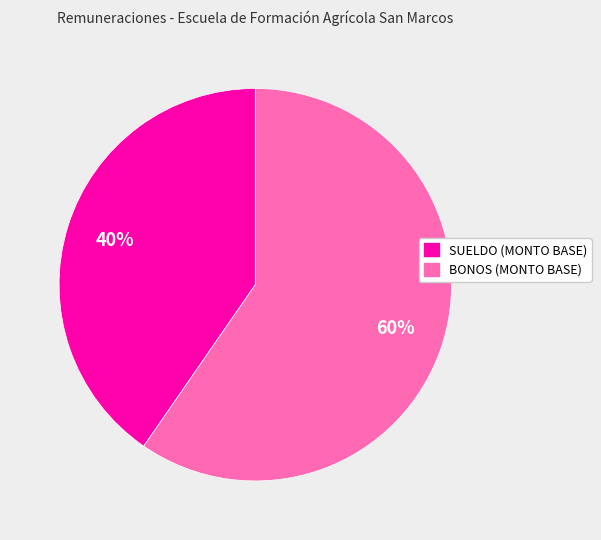

What is the largest slice in the pie chart?

BONOS (MONTO BASE)